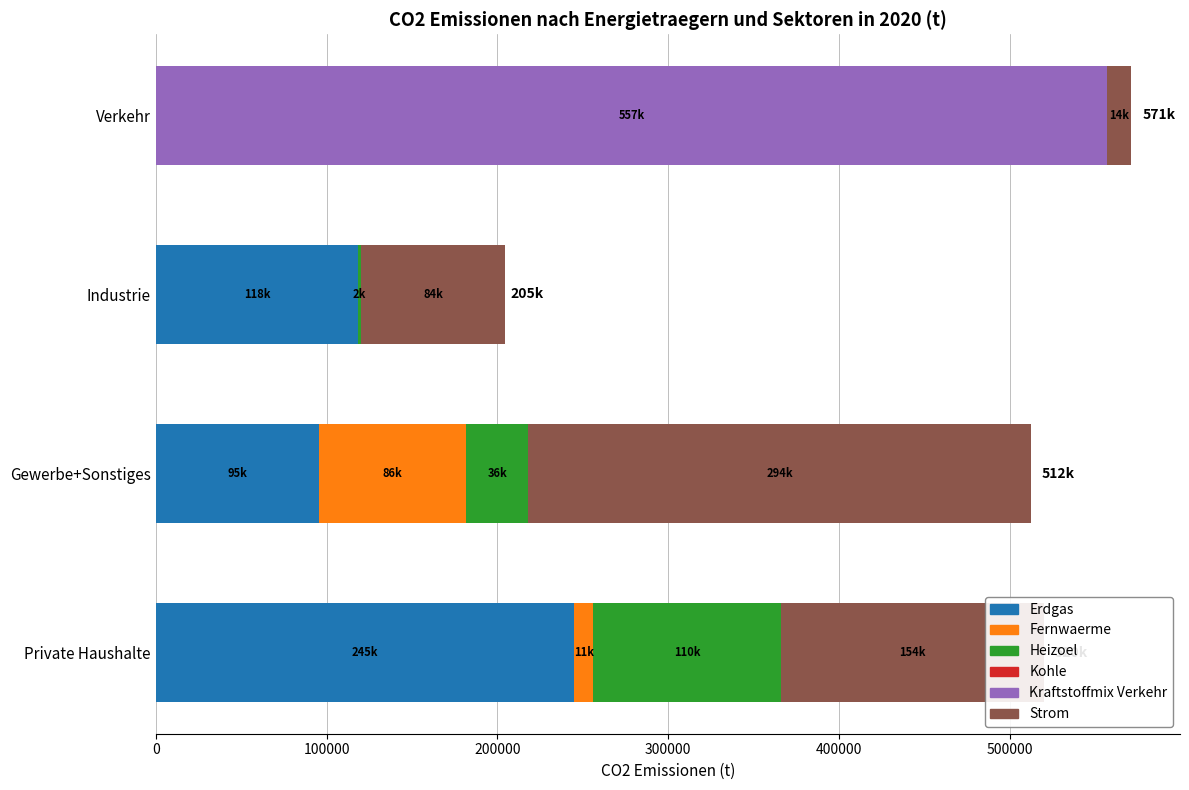

True or false: Erdgas has a value of 181154.1 at Industrie.

False